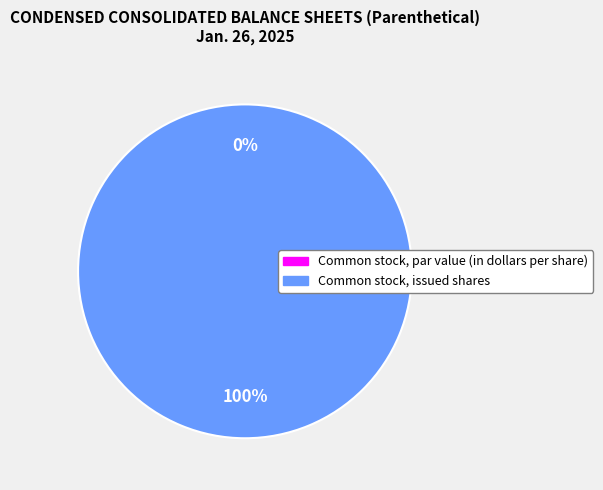

To the nearest percent, what is the average slice percentage?

50%